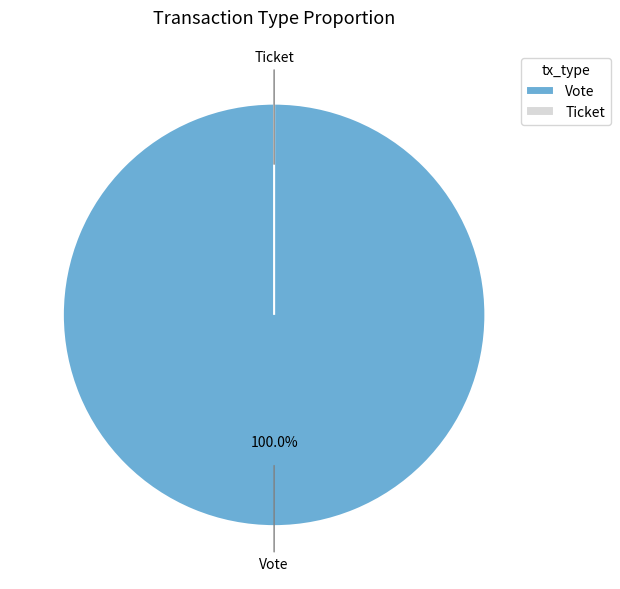

To the nearest percent, what portion does Vote represent?

100%